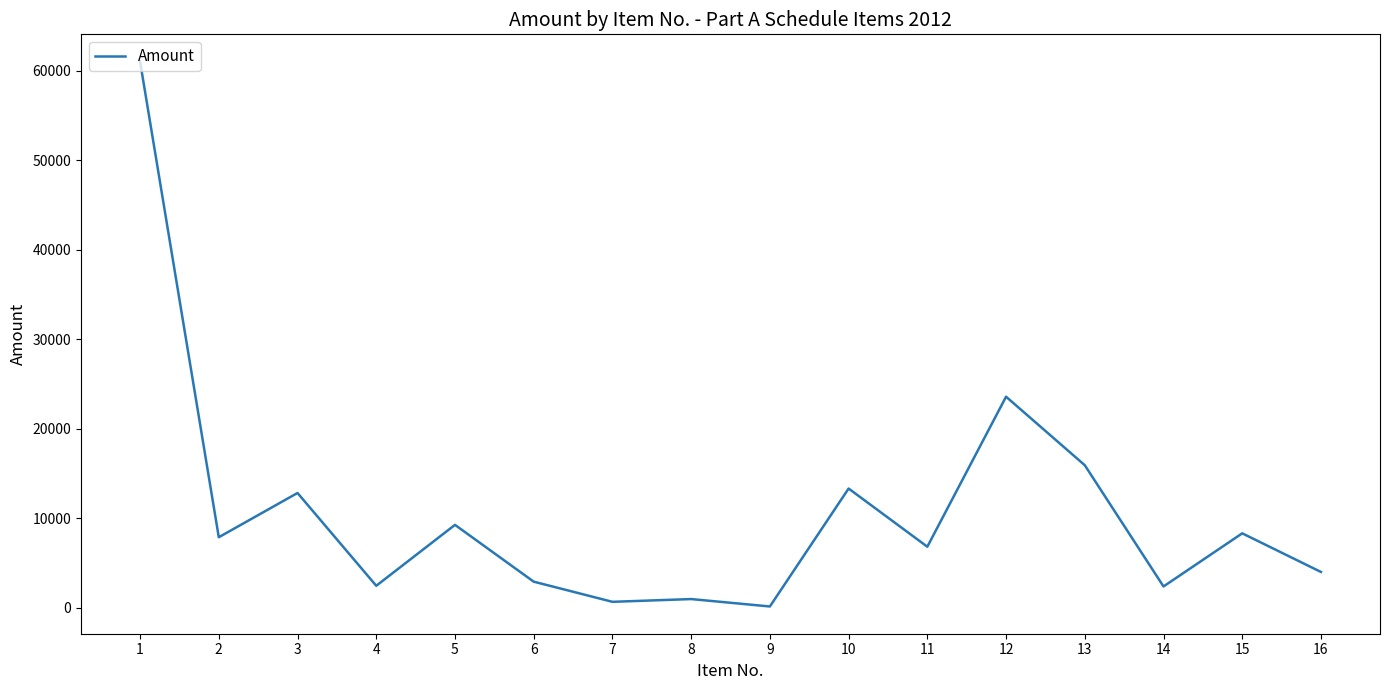

What is the sum of the values at 5 and 14?

11641